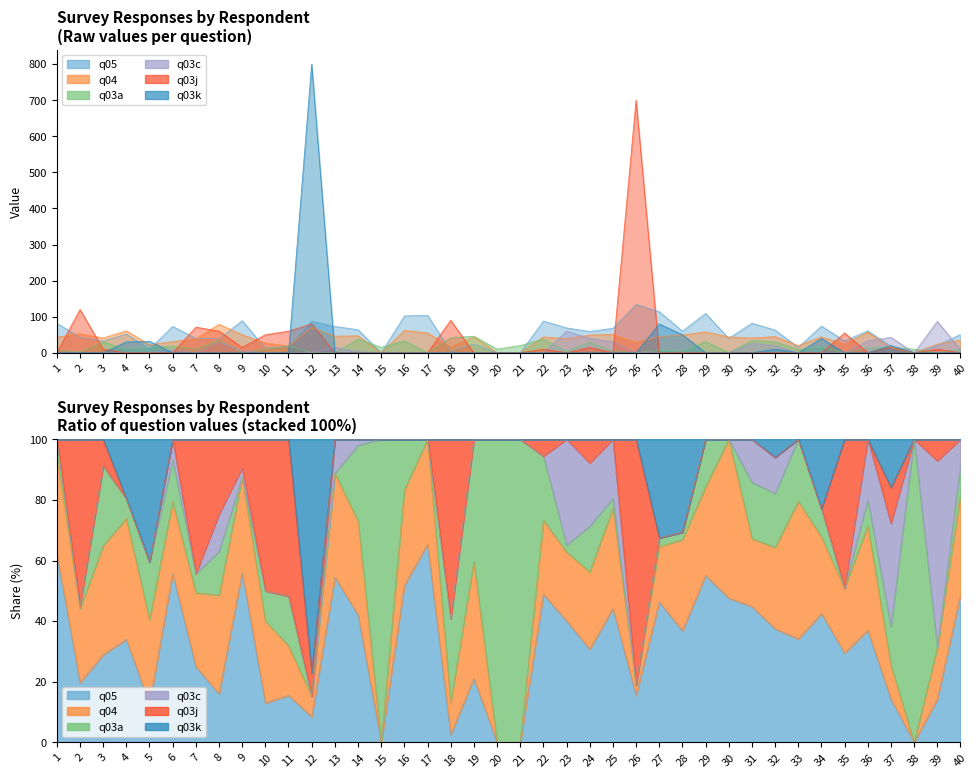

Which label corresponds to the smallest value in the chart?

15